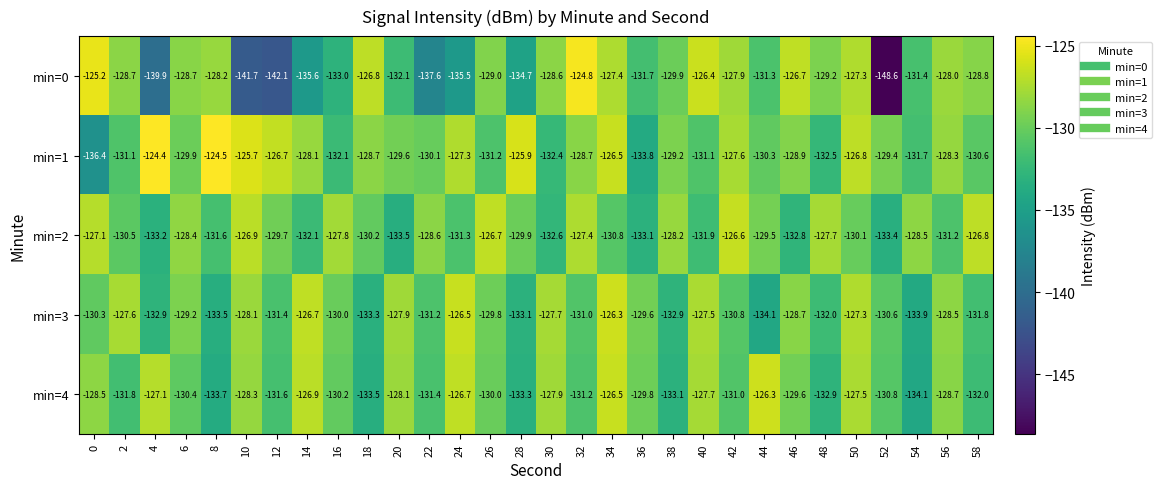

What is the total value across all series at 18?

-652.5